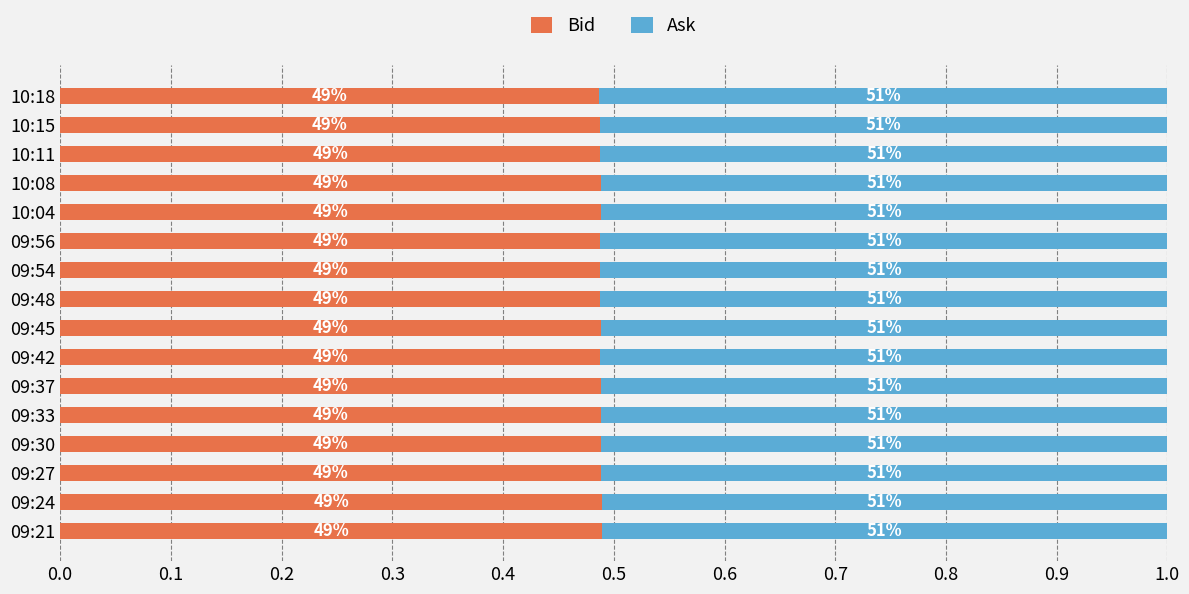

List the series in order of their peak value, lowest first.

Bid, Ask